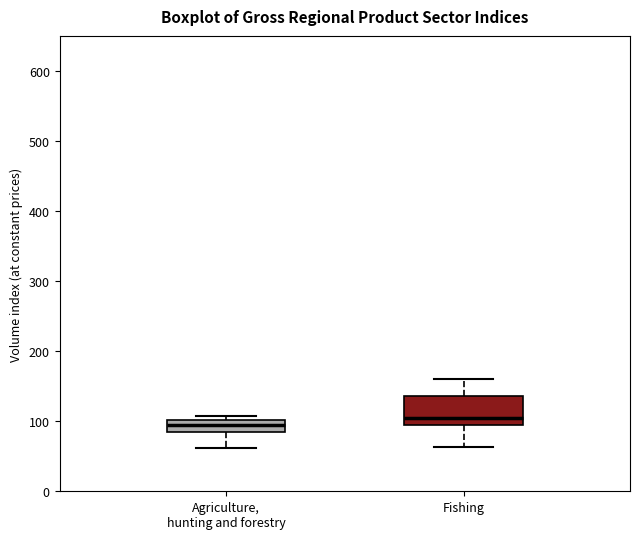

Which box is the tallest, from its lower edge to its upper edge?

Fishing